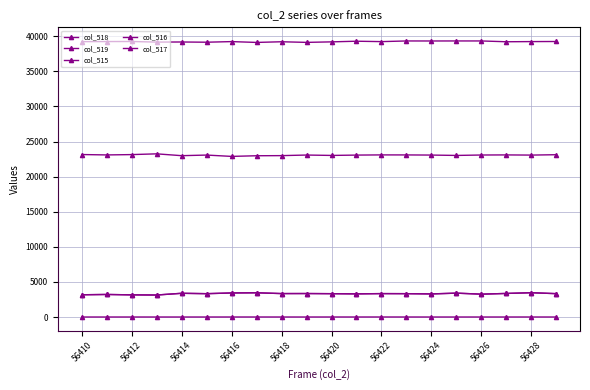

How many data points does each series have?

20